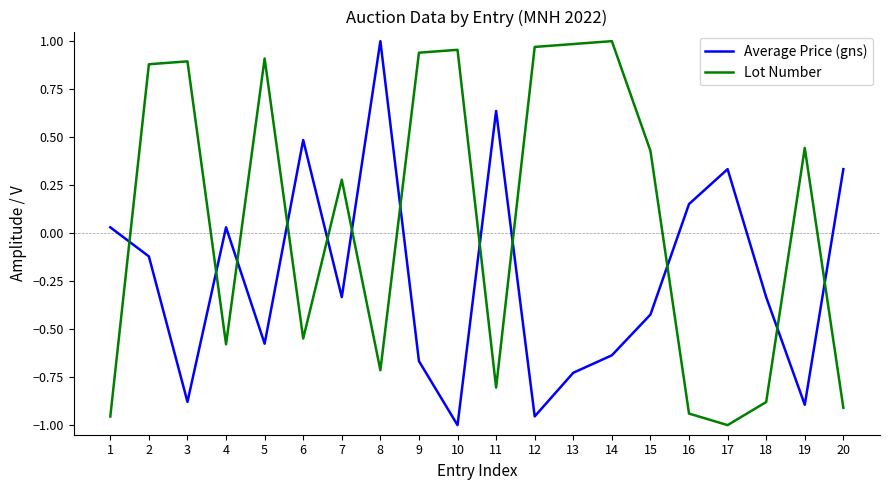

Rank the series at 14 from lowest to highest value.

Average Price (gns), Lot Number